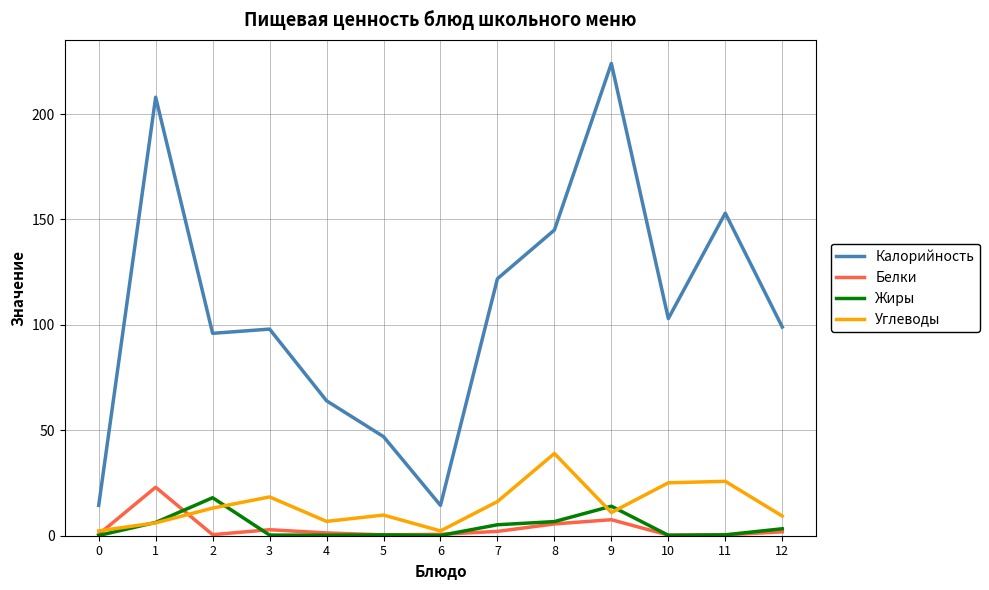

What is the spread (max minus min) of values at 5?

46.6